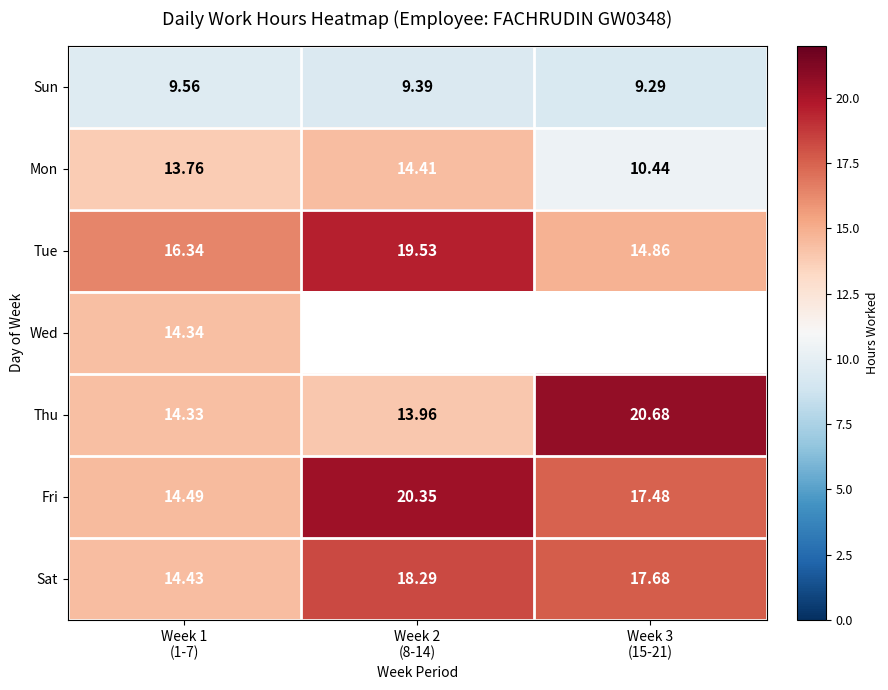

At Week 1
(1-7), list the series in order from smallest to largest.

Sun, Mon, Thu, Wed, Sat, Fri, Tue